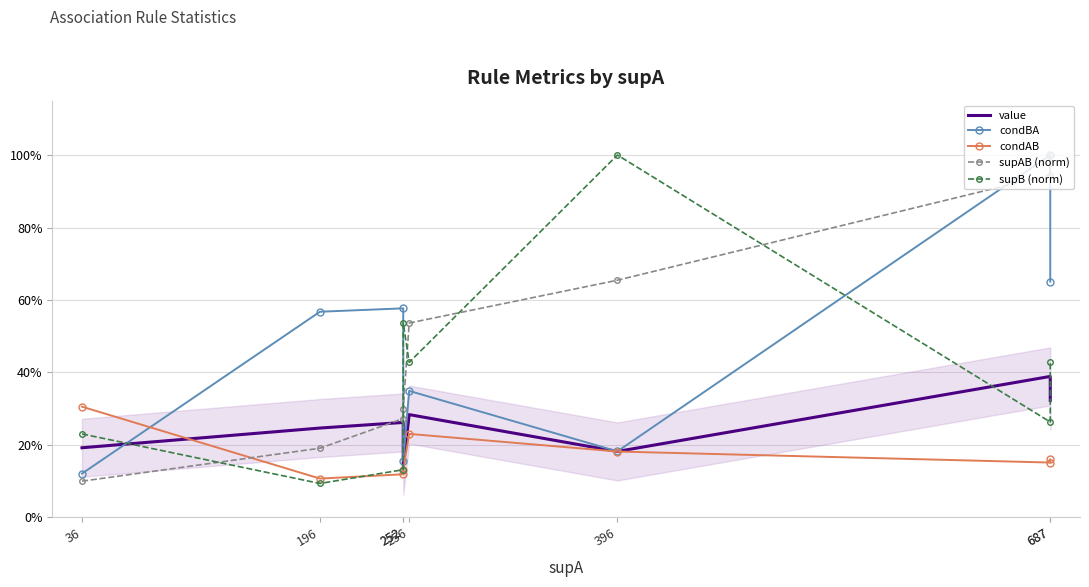

At which category does value reach its first local valley?

252